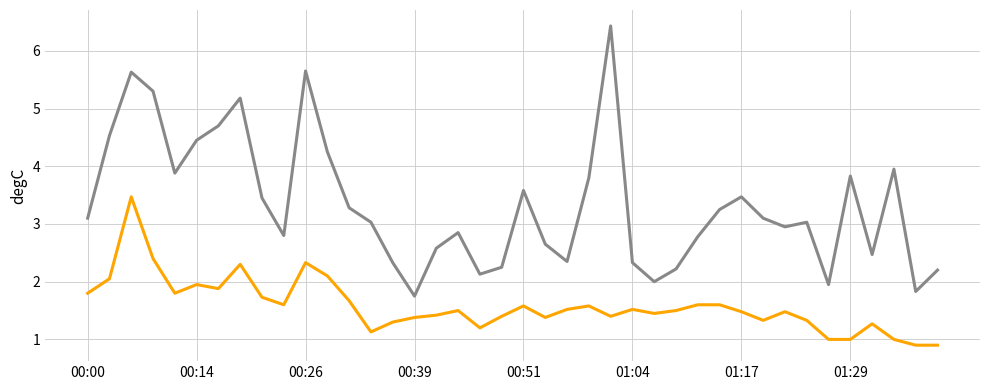

What is the maximum value shown in the chart?

6.4